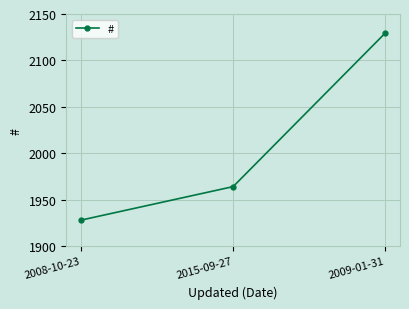

What is the greatest value displayed?

2129